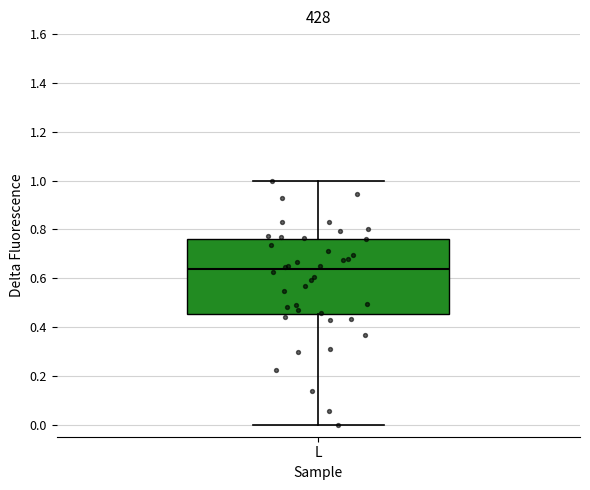

Transcribe this box plot: give where the median line is, the range the box spans, and where the two whiskers end, as read against the y-axis. The values are not printed on the chart, so give them approximately, as read against the axis.

median 0.64, box 0.46 to 0.76, whiskers 0.00 to 1.00